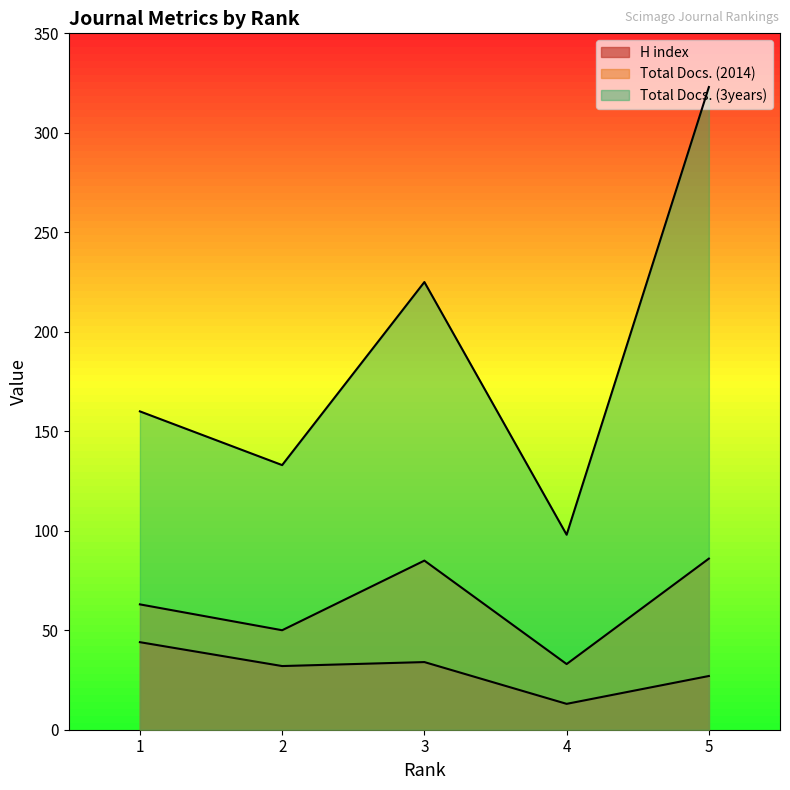

Where does the Total Docs. (3years) series first go above 160?

3